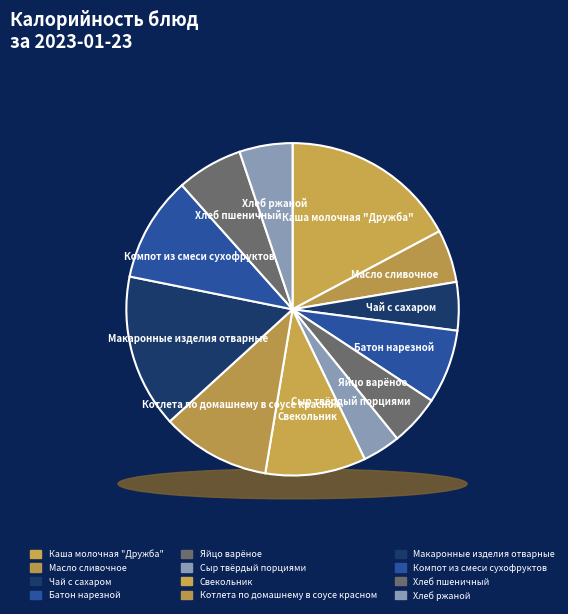

Which category has the biggest portion of the pie?

Каша молочная "Дружба"